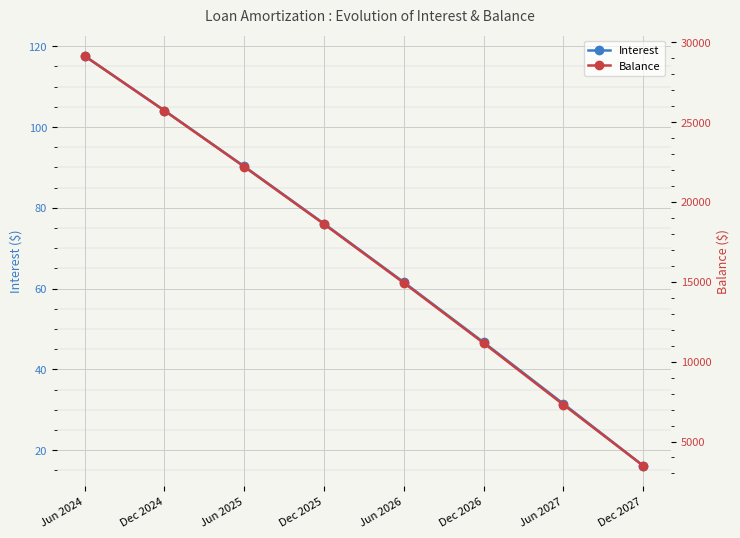

What is the label of the 1st point from the left?

Jun 2024